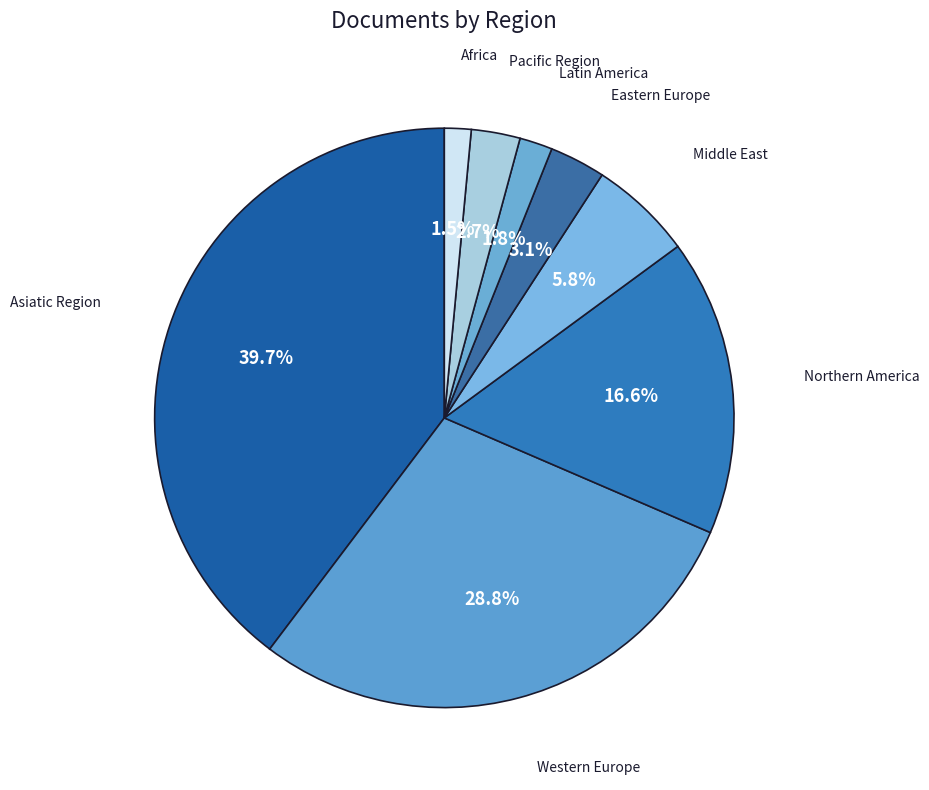

Count the number of slices in the pie.

8